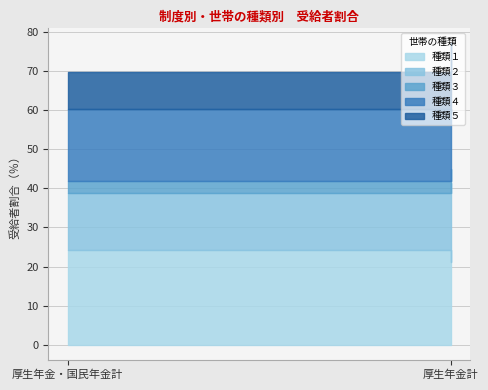

Is the value of 種類４ at 厚生年金計 greater than the value of 種類５ at 厚生年金・国民年金計?

Yes